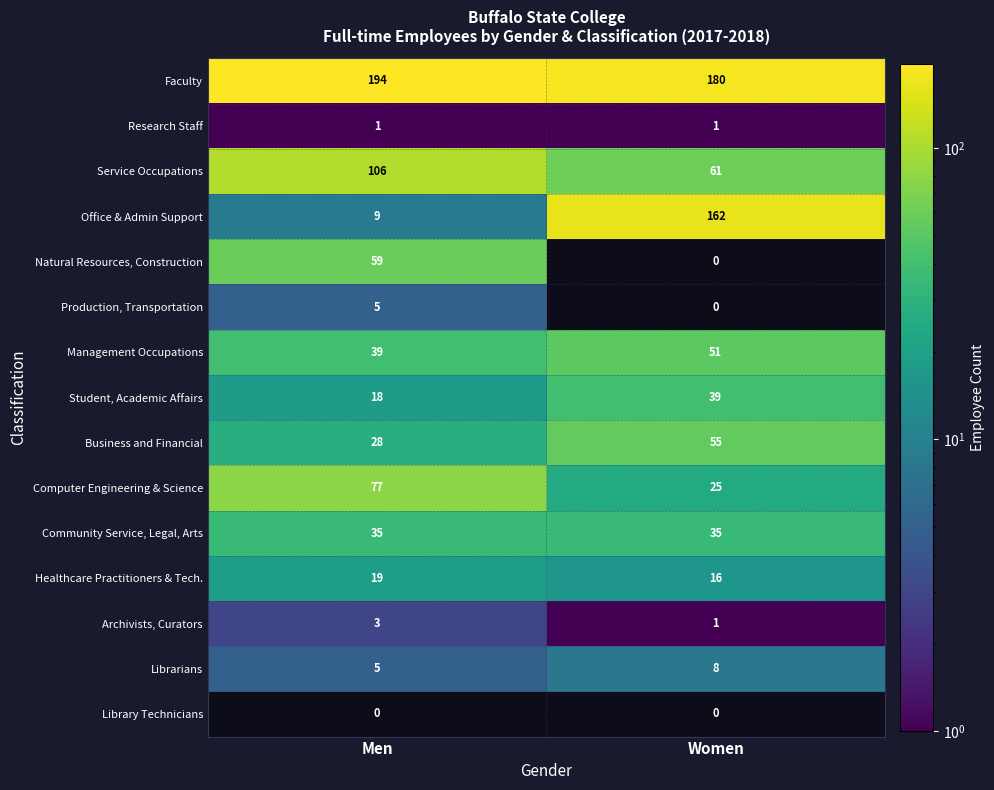

What is the spread (max minus min) of values at Men?

194